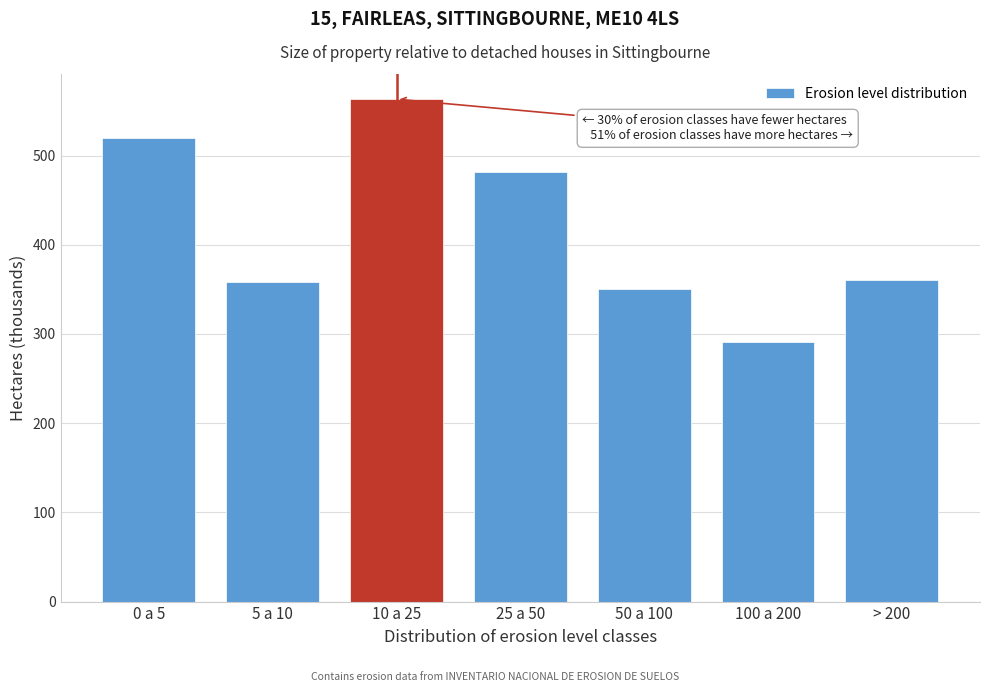

Reading left to right, what are all the values shown in this chart?

519.8	358.2	563.3	482.1	350.2	290.7	360.9